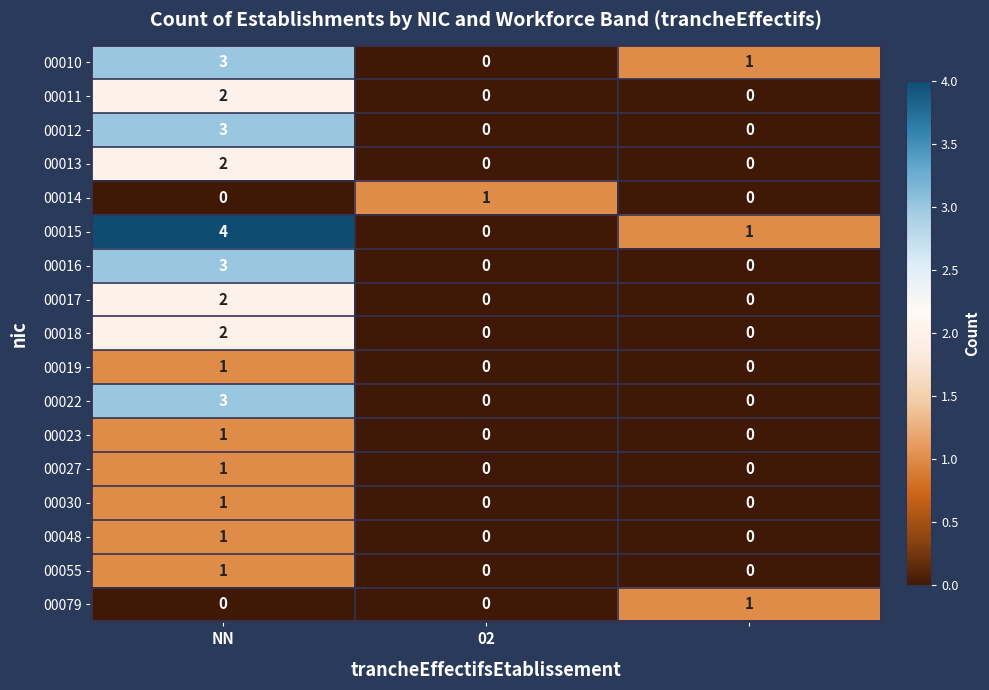

What is the maximum value shown in the chart?

4